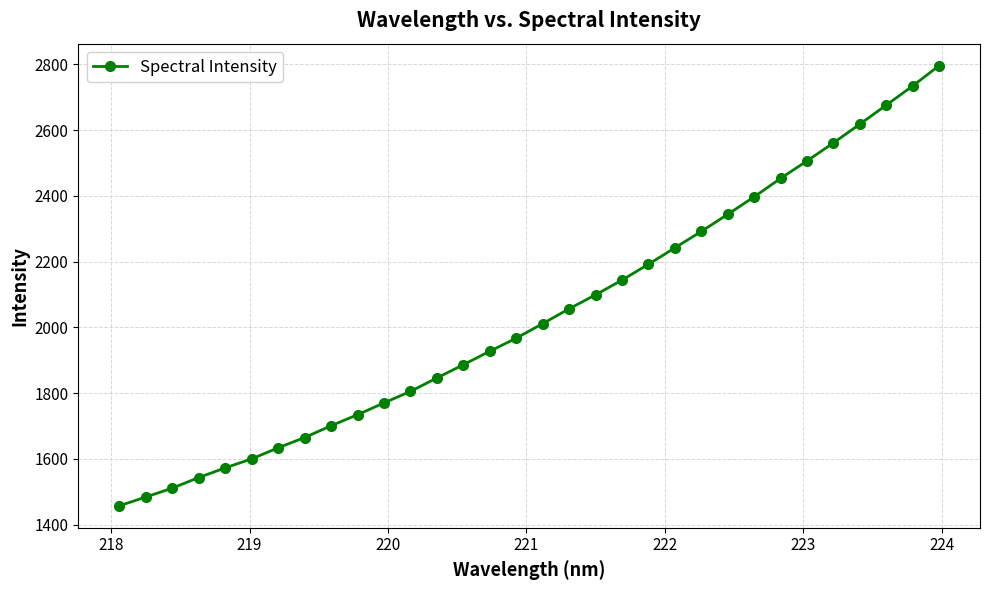

What is the value of the 20th point from the left?

2143.8